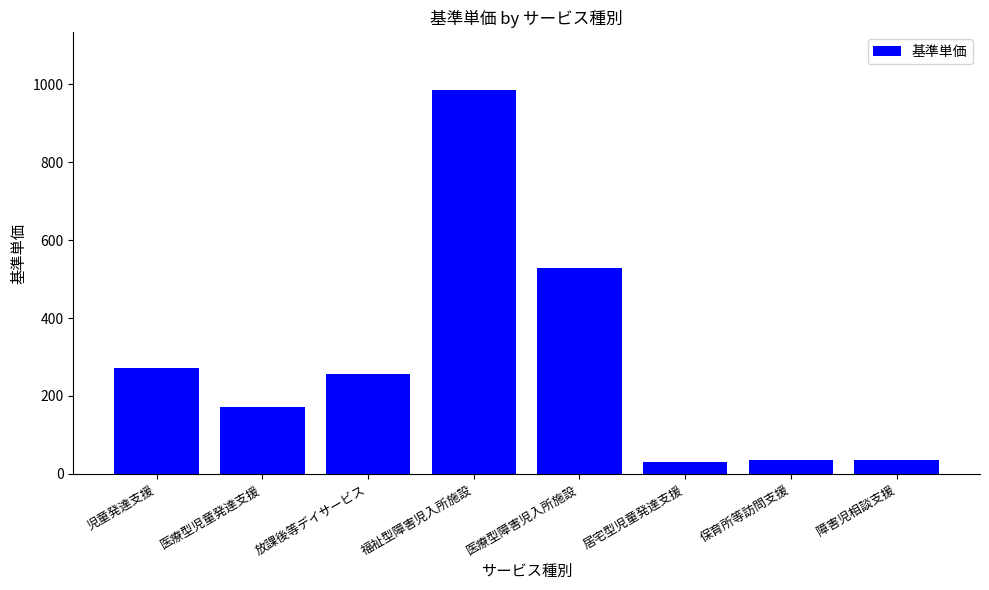

What is the average value?

290